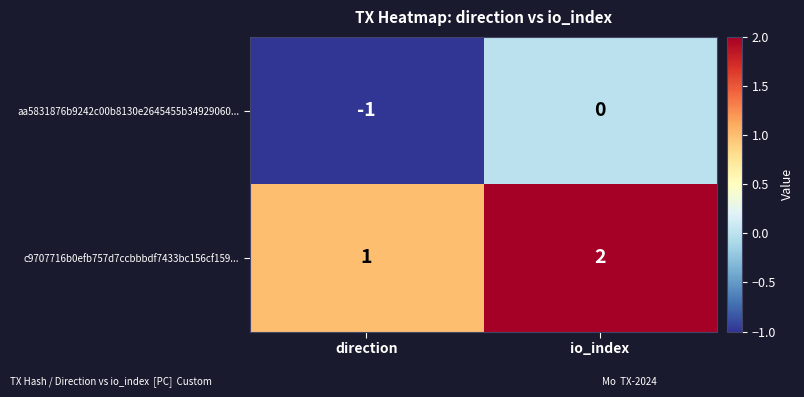

Reading left to right, extract all data points from this chart.

aa5831876b9242c00b8130e2645455b34929060...: -1	0
c9707716b0efb757d7ccbbbdf7433bc156cf159...: 1	2